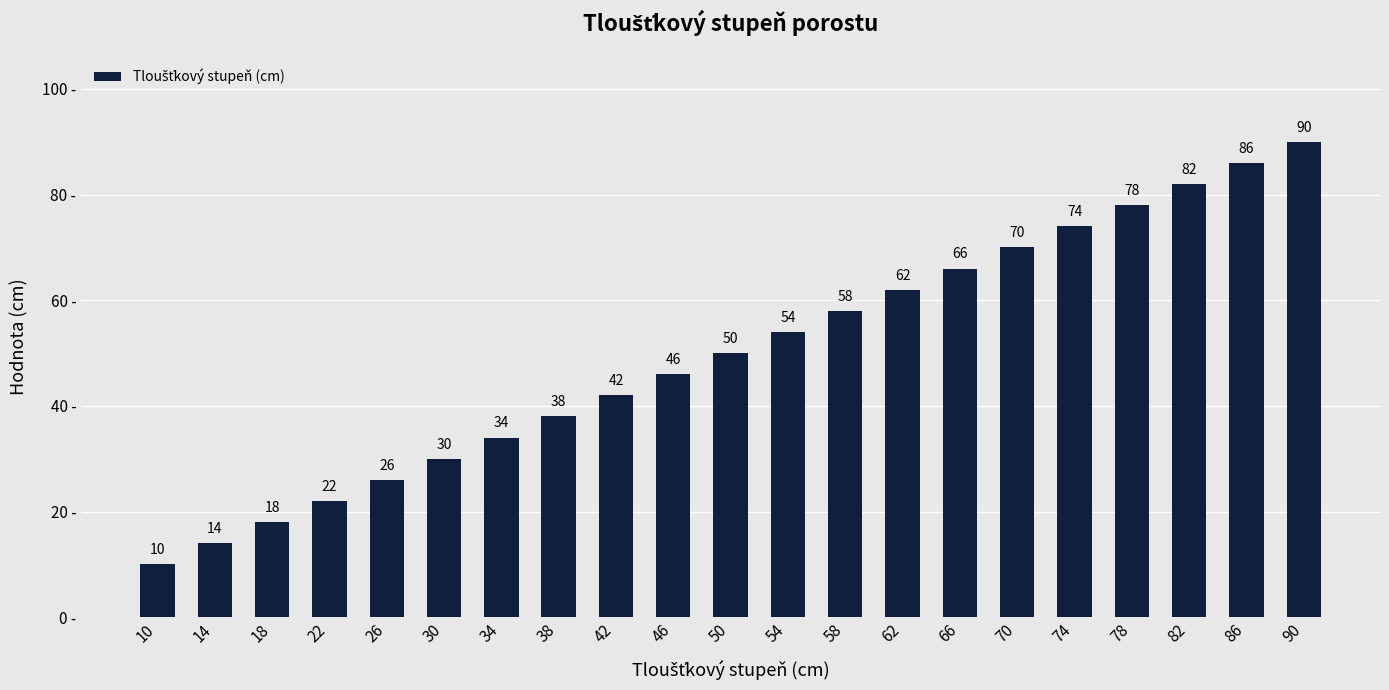

How many data points are less than 50?

10